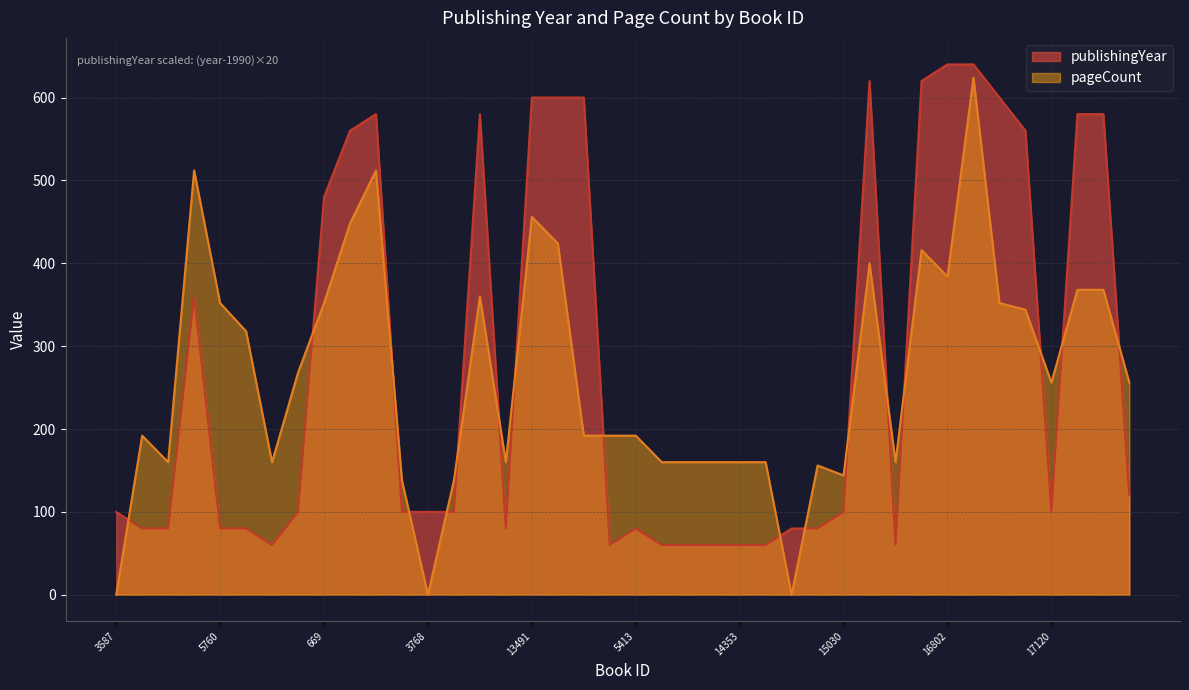

How many times do pageCount and publishingYear cross each other?

17